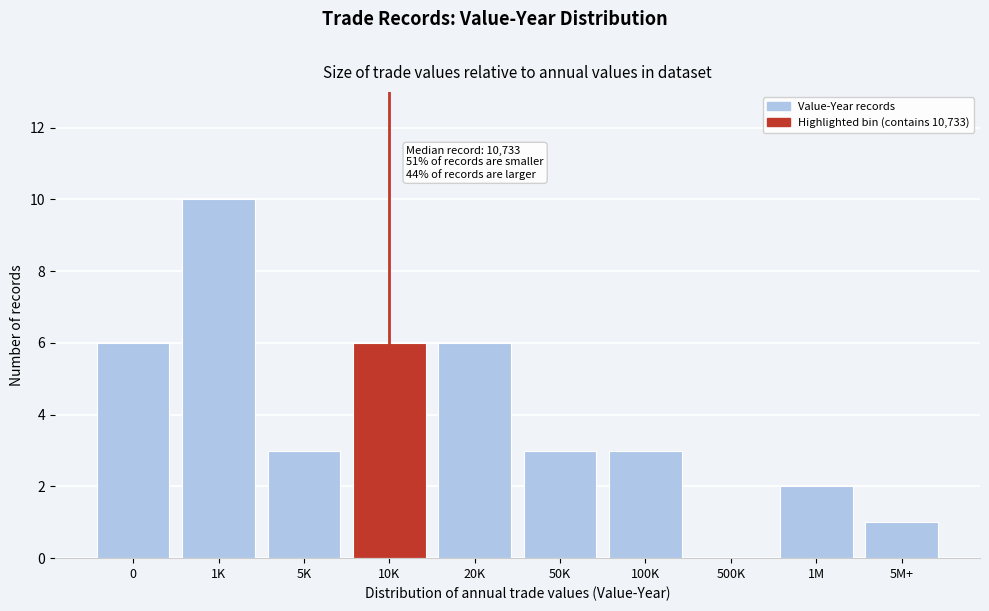

Reading left to right, list all the values displayed in this chart.

0=6	1K=10	5K=3	10K=6	20K=6	50K=3	100K=3	500K=0	1M=2	5M+=1